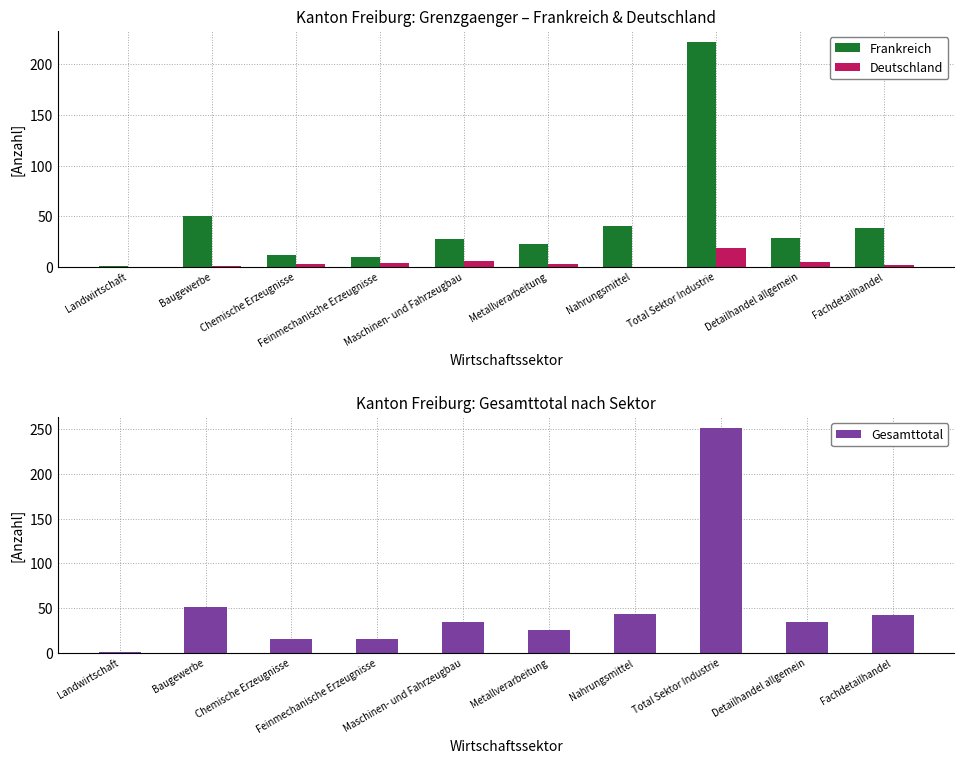

Which series has the widest spread of values?

Gesamttotal